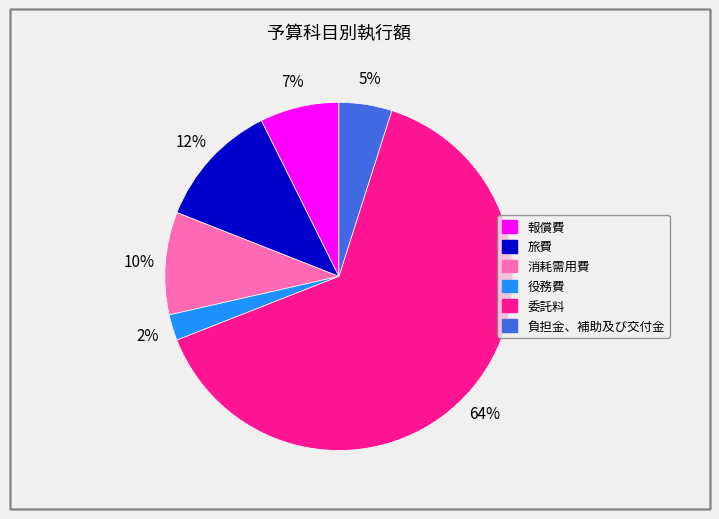

How many slices are in this pie chart?

6